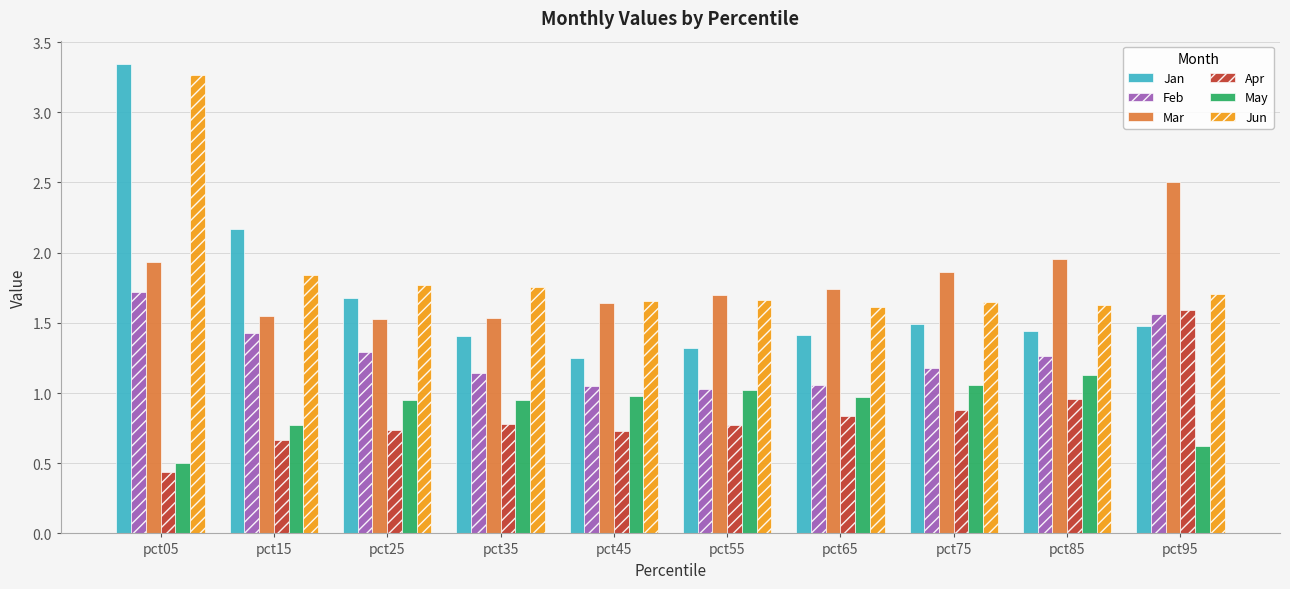

Which series has the largest range (max minus min)?

Jan